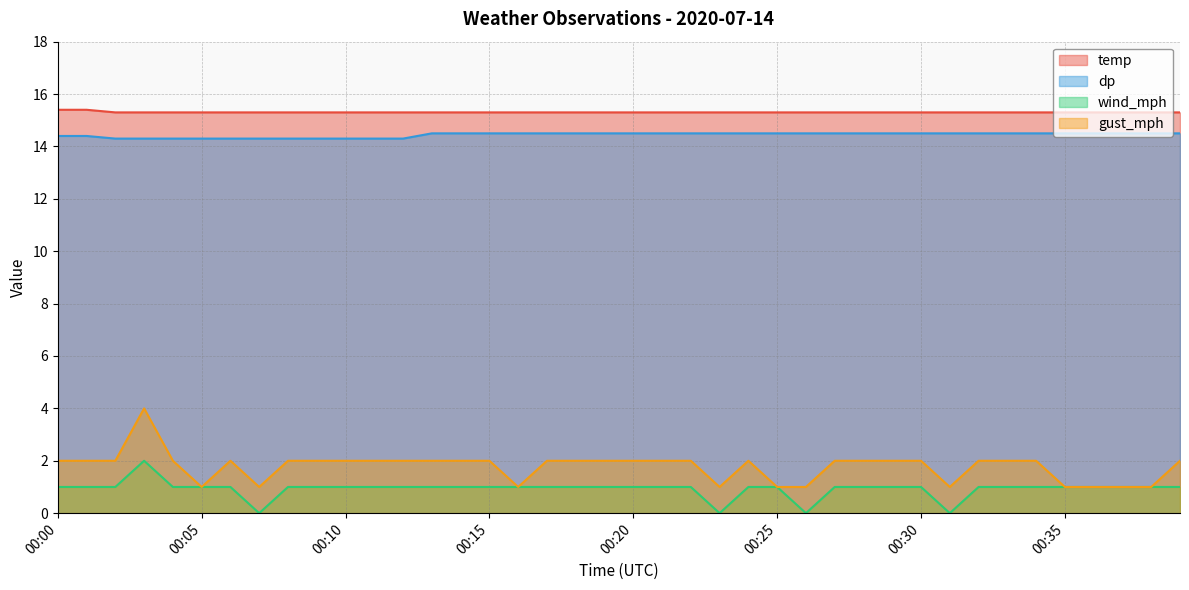

True or false: wind_mph has a value of 1.4 at 00:13.

False